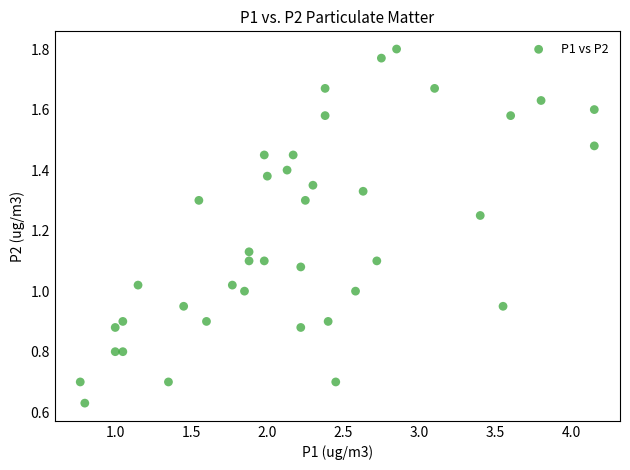

What is the range of X values (max minus min)?

3.4